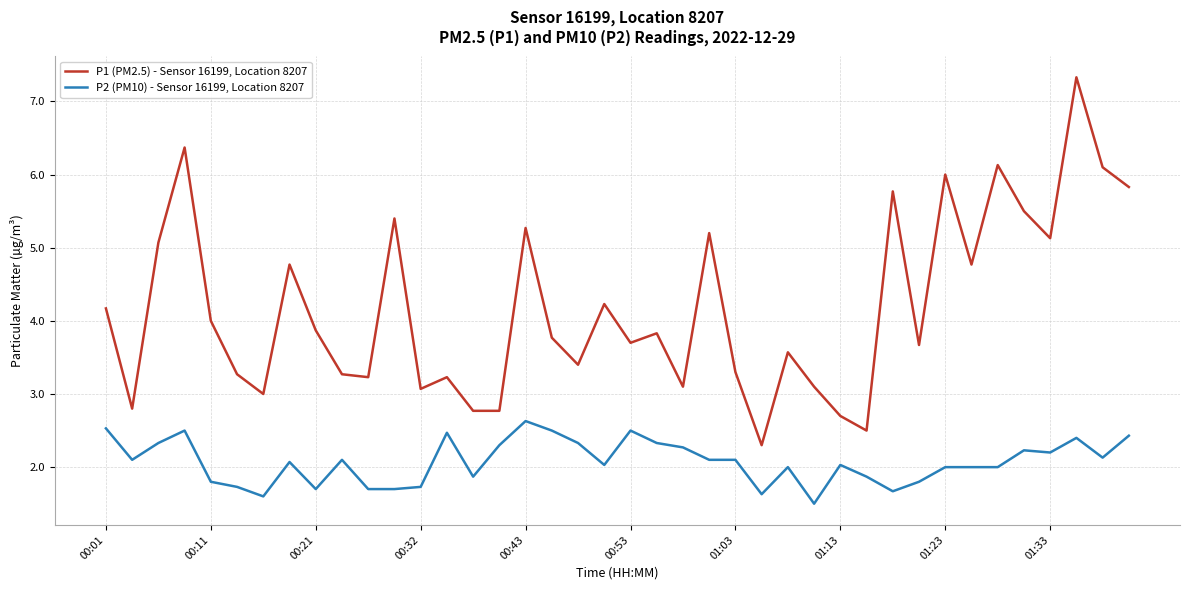

Which series has the largest total across all categories?

P1 (PM2.5) - Sensor 16199, Location 8207